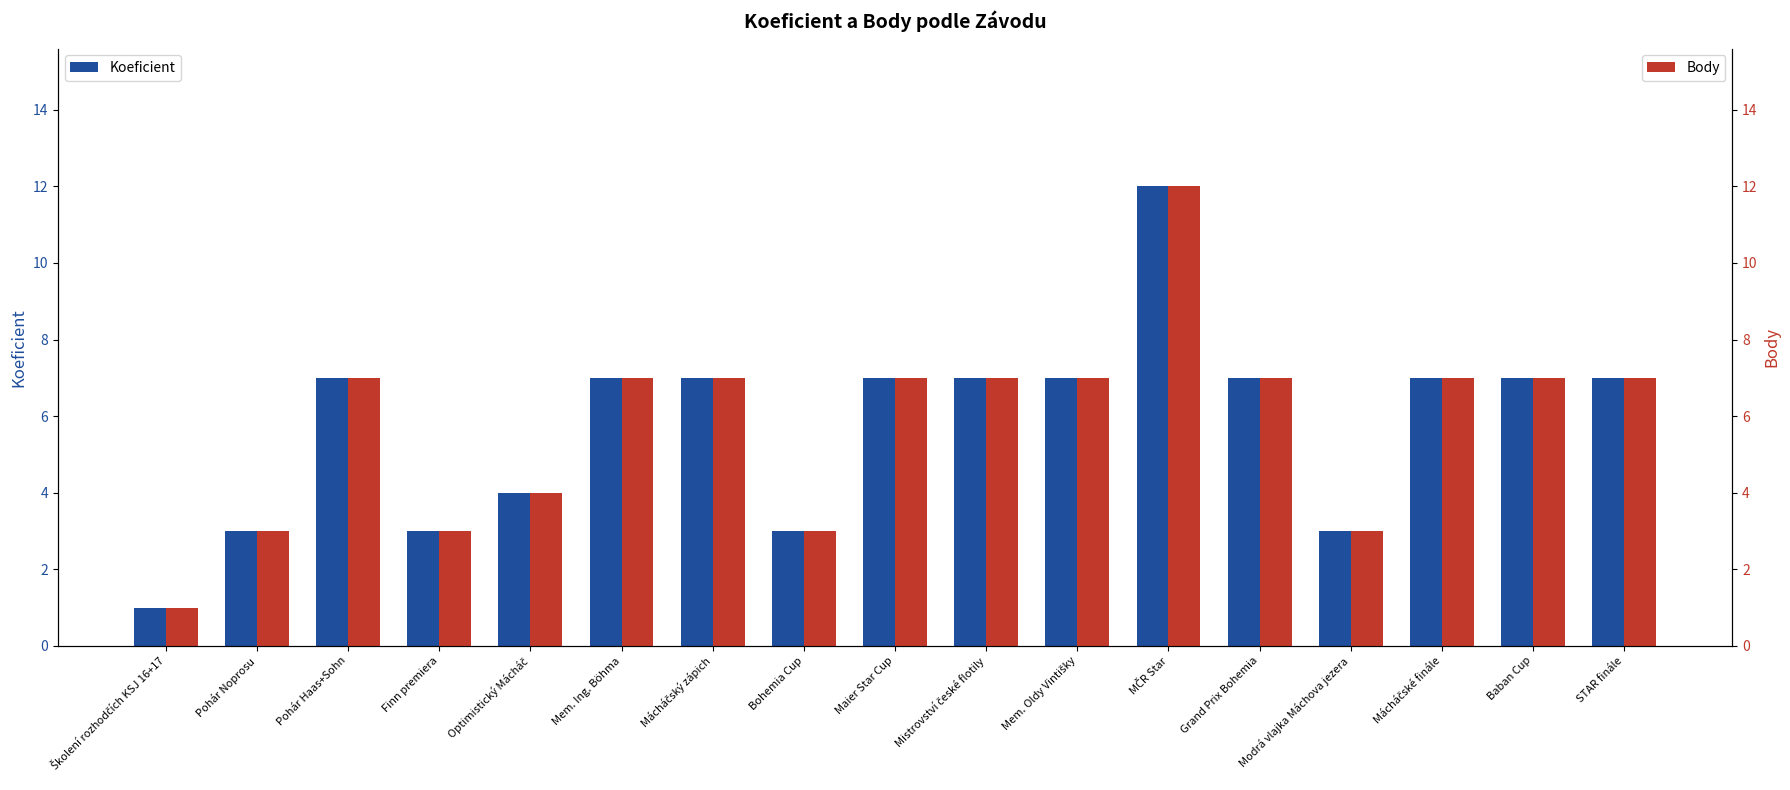

Reading right to left, what are all the values shown in this chart?

Koeficient: STAR finále=7	Baban Cup=7	Mácháčské finále=7	Modrá vlajka Máchova jezera=3	Grand Prix Bohemia=7	MČR Star=12	Mem. Oldy Vintišky=7	Mistrovství české flotily=7	Maier Star Cup=7	Bohemia Cup=3	Mácháčský zápich=7	Mem. Ing. Böhma=7	Optimistický Mácháč=4	Finn premiera=3	Pohár Haas+Sohn=7	Pohár Noprosu=3	Školení rozhodčích KSJ 16+17=1
Body: STAR finále=7	Baban Cup=7	Mácháčské finále=7	Modrá vlajka Máchova jezera=3	Grand Prix Bohemia=7	MČR Star=12	Mem. Oldy Vintišky=7	Mistrovství české flotily=7	Maier Star Cup=7	Bohemia Cup=3	Mácháčský zápich=7	Mem. Ing. Böhma=7	Optimistický Mácháč=4	Finn premiera=3	Pohár Haas+Sohn=7	Pohár Noprosu=3	Školení rozhodčích KSJ 16+17=1